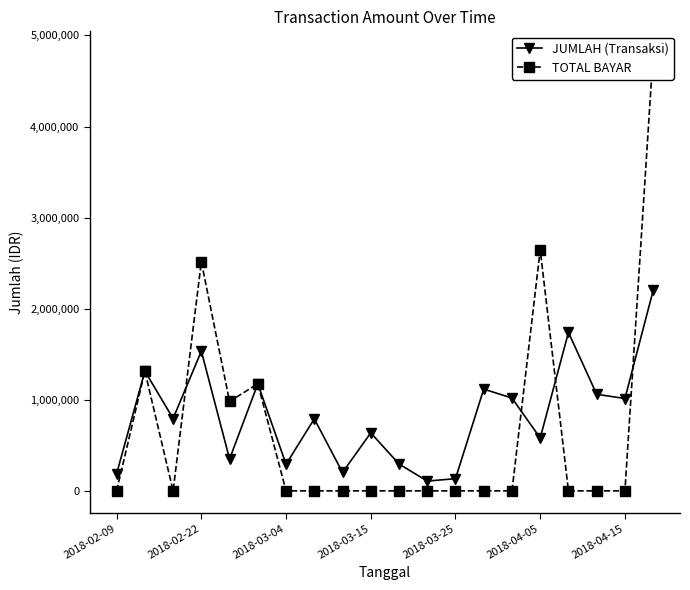

What is the difference between the second highest and minimum values in the TOTAL BAYAR series?

2647226